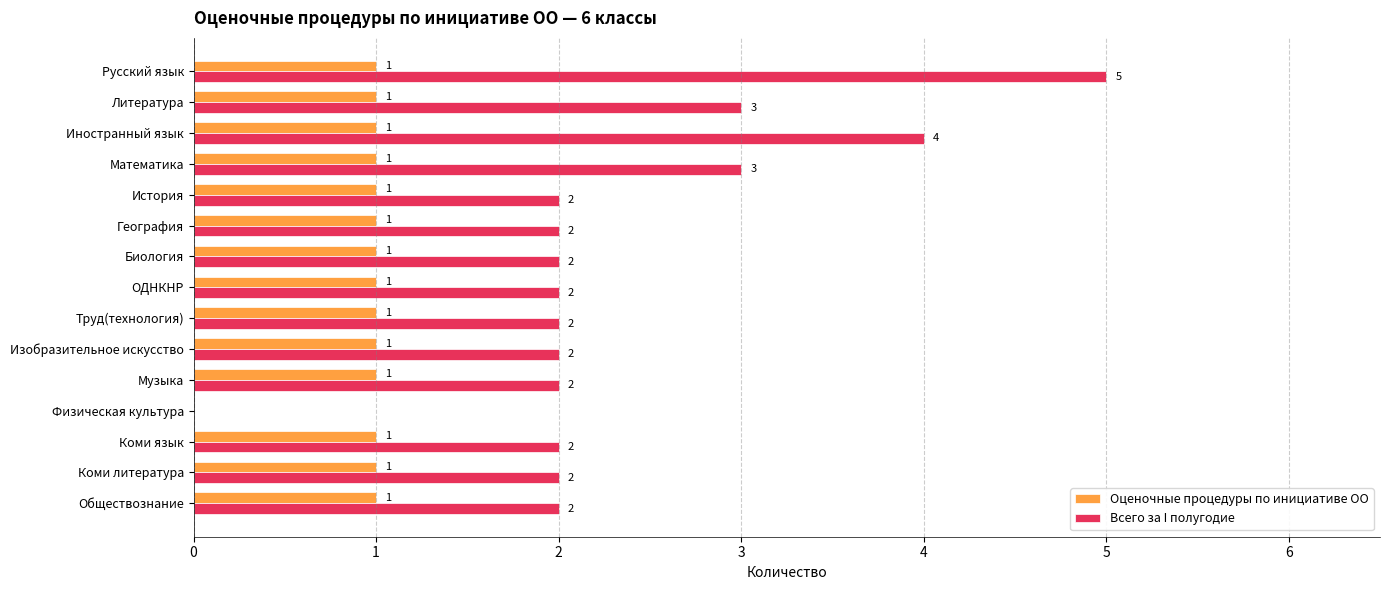

Between Литература and Коми литература, which series saw the biggest shift?

Всего за I полугодие